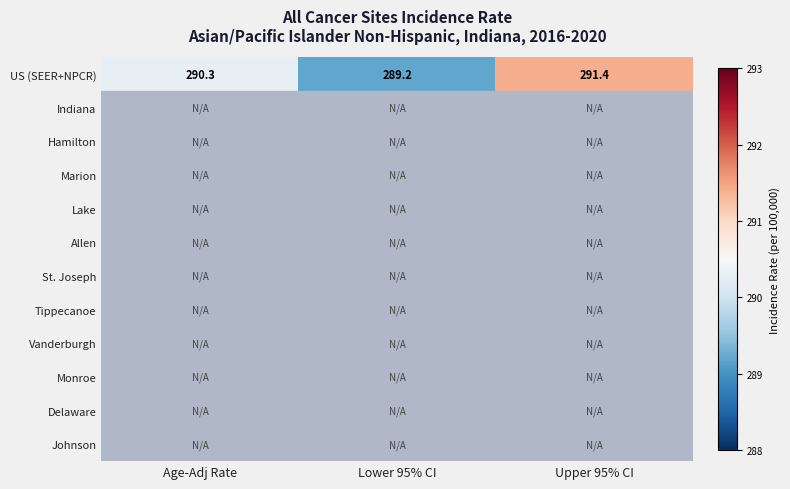

Rank the categories by US (SEER+NPCR) value from highest to lowest.

Upper 95% CI, Age-Adj Rate, Lower 95% CI